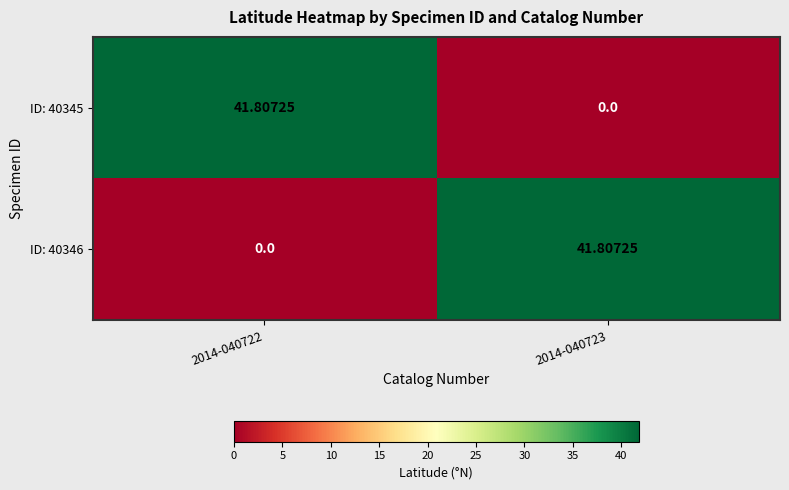

How many values in the ID: 40345 series exceed 41?

1